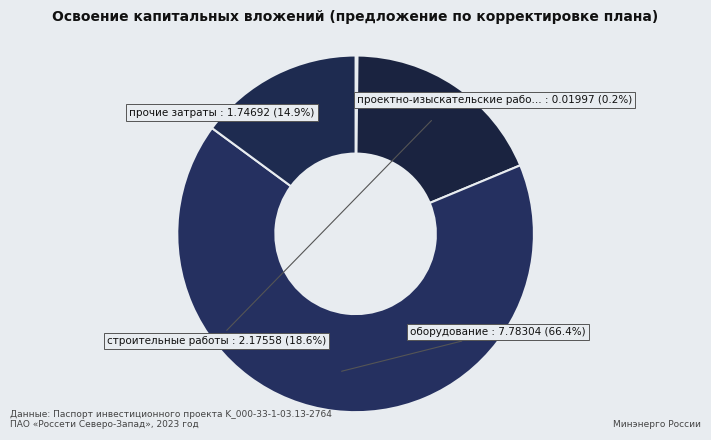

Count the number of slices in the pie.

4